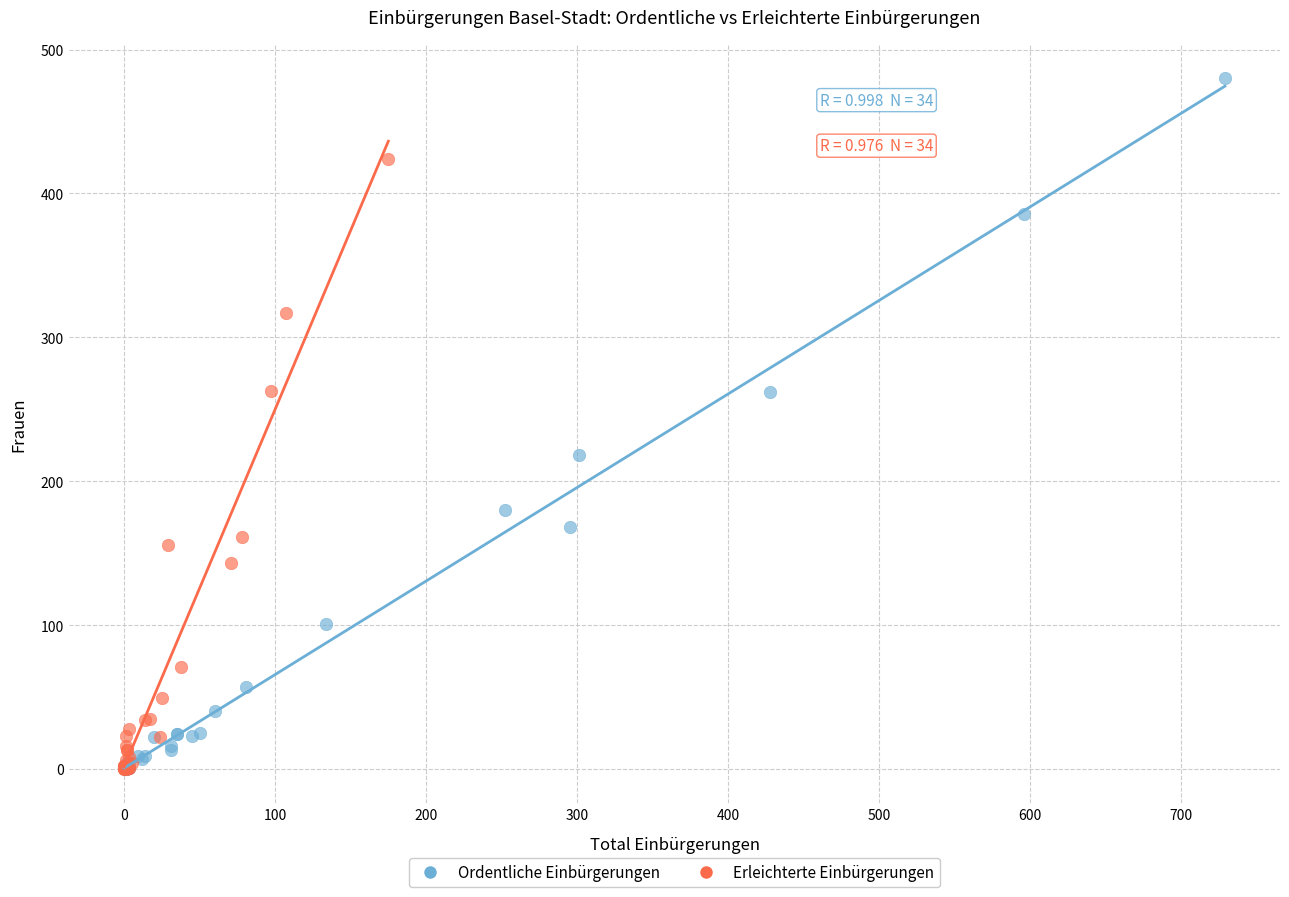

Which series has the largest Y range (max minus min)?

Ordentliche Einbürgerungen